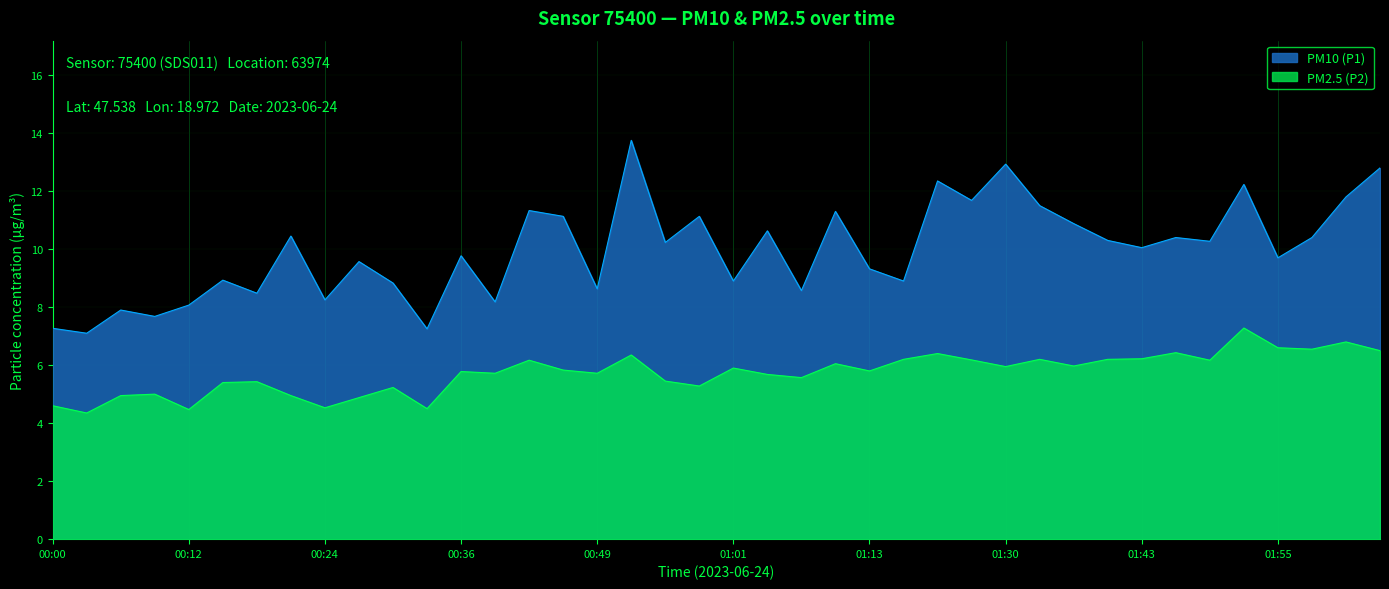

What is the minimum value shown in the chart?

4.3